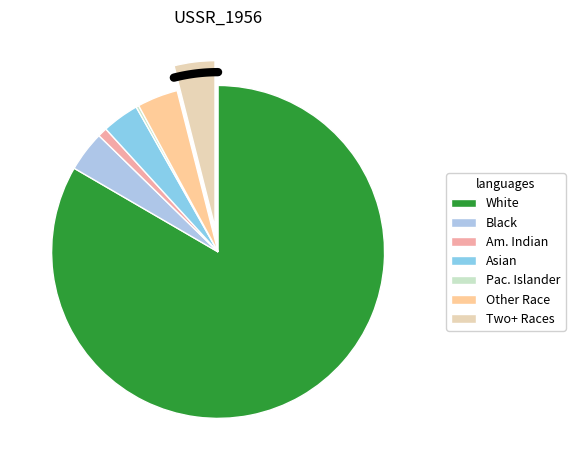

What is the smallest slice in the pie chart?

Native Hawaiian and Other Pacific Islander